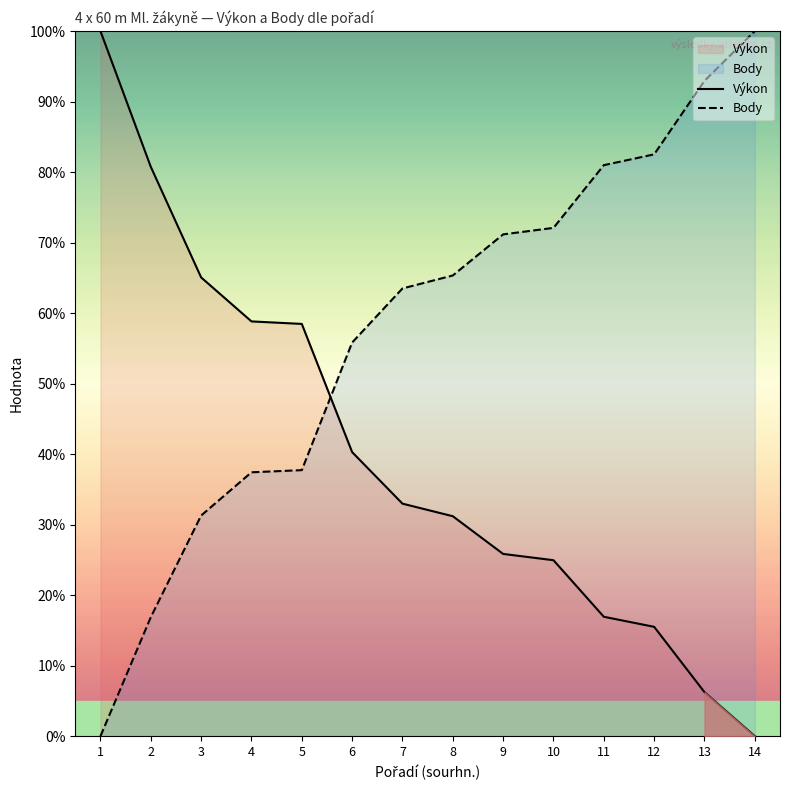

How many lines are shown in the chart?

2